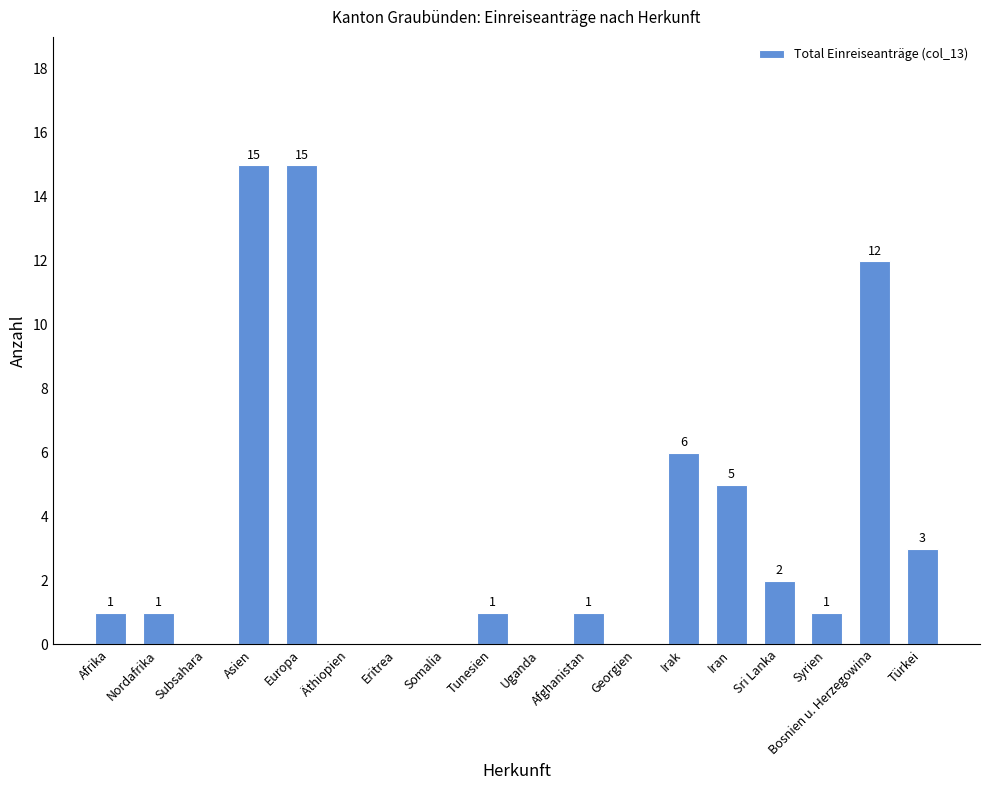

Is it true that the value at Eritrea is -5?

False